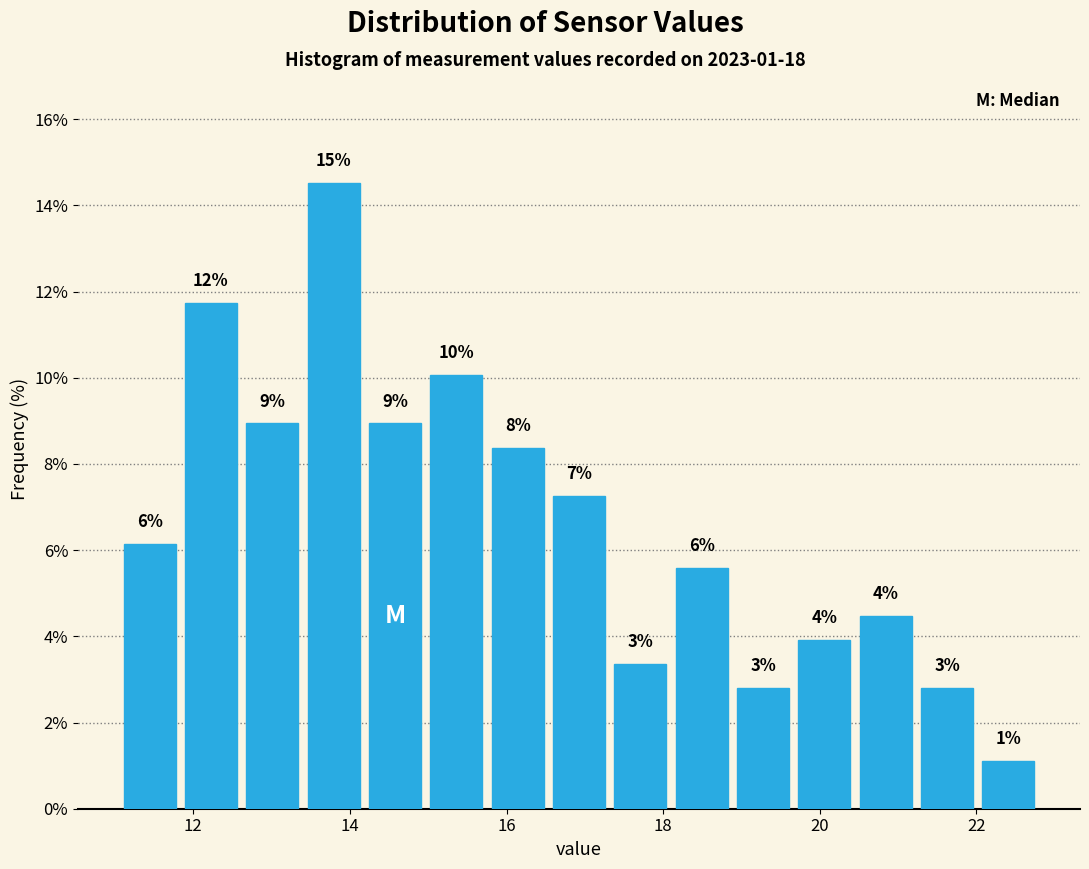

Around what value on the x-axis is the tallest bar? Give the approximate position of its centre, as read against the axis.

13.8